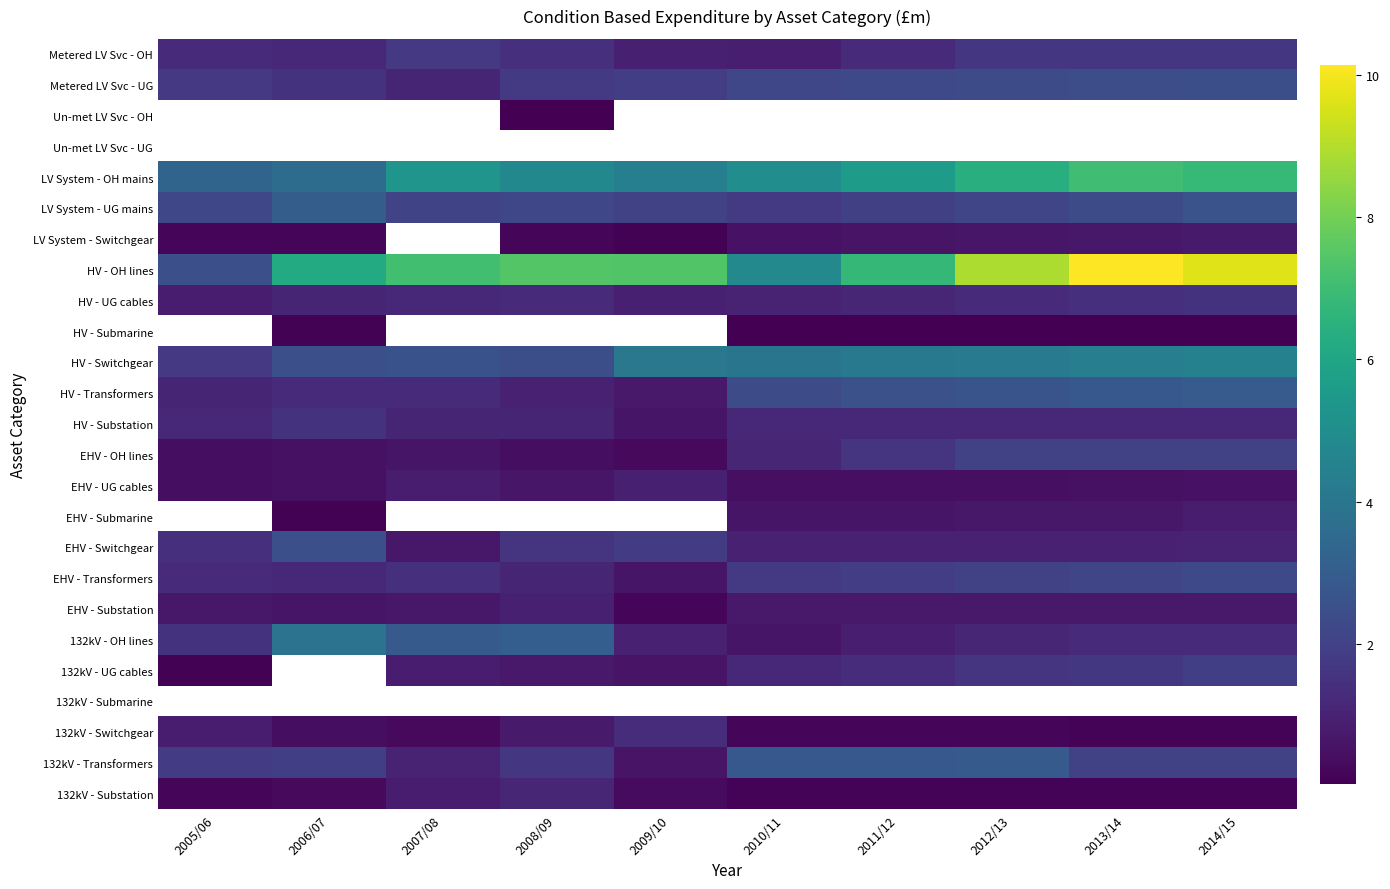

Which series changed the most between 2007/08 and 2014/15?

HV - OH lines